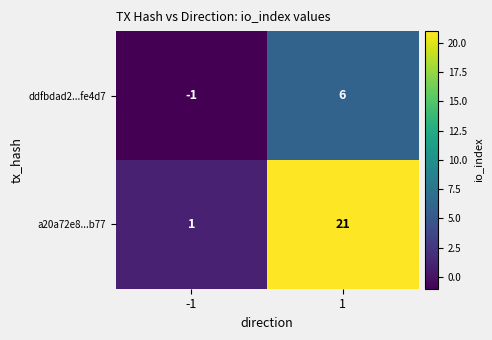

Which label corresponds to the largest value in the chart?

1